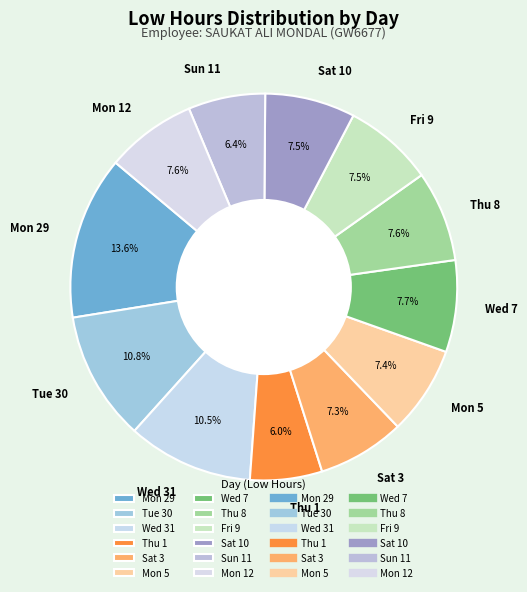

Which category has the biggest portion of the pie?

Mon 29